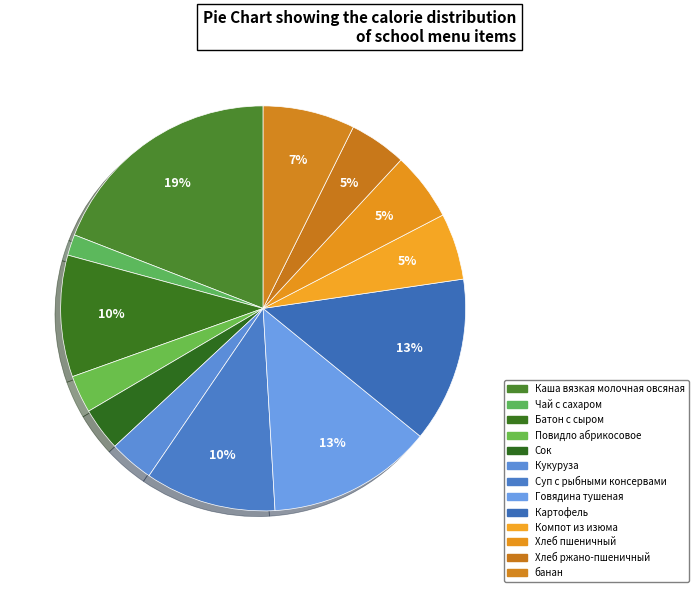

What is the change in value from Каша вязкая молочная овсяная to Компот из изюма?

-177.3